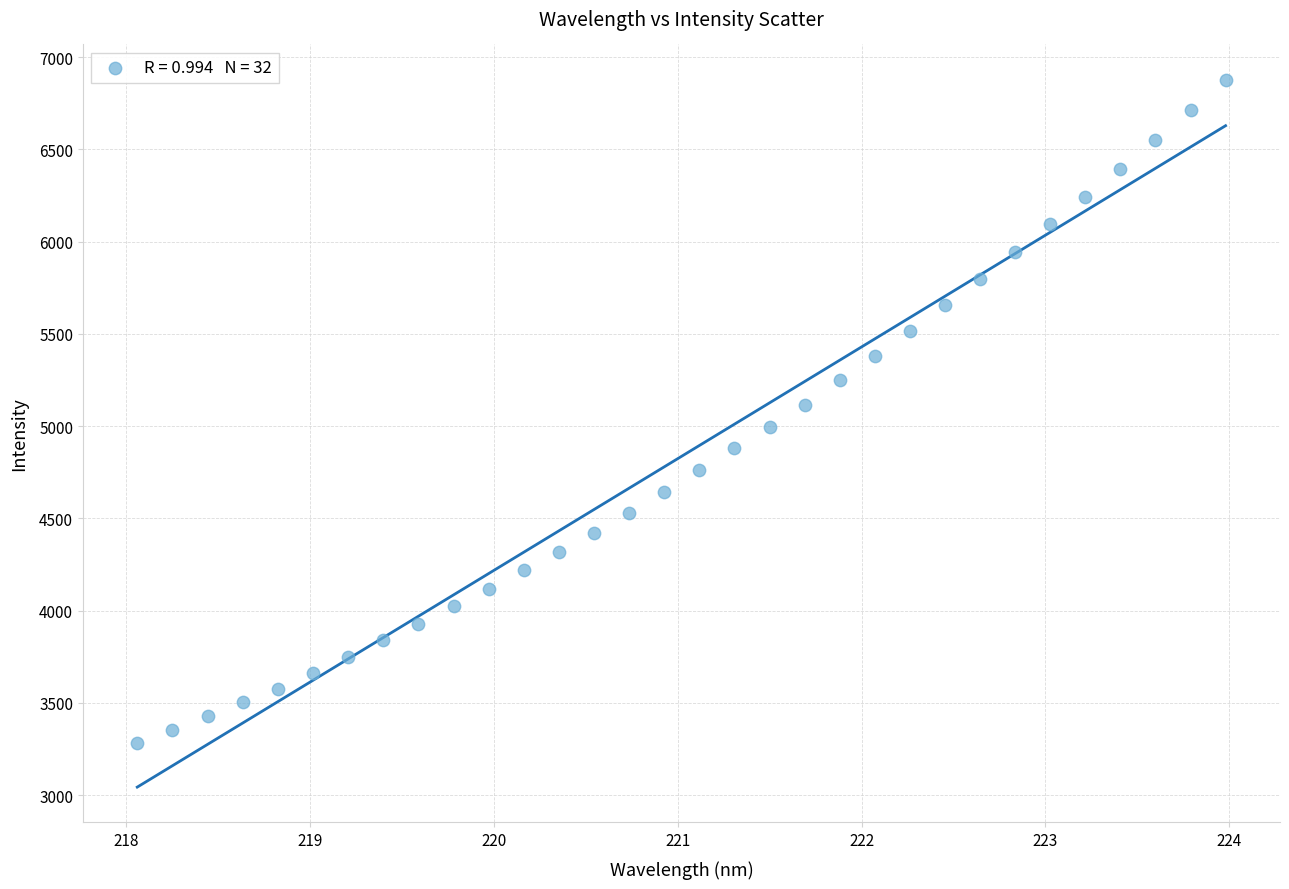

What is the range of Y values (max minus min)?

3594.8